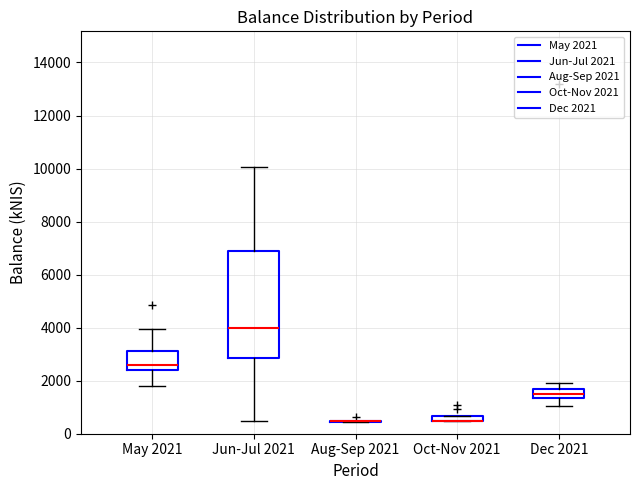

Which box is the tallest, from its lower edge to its upper edge?

Jun-Jul 2021